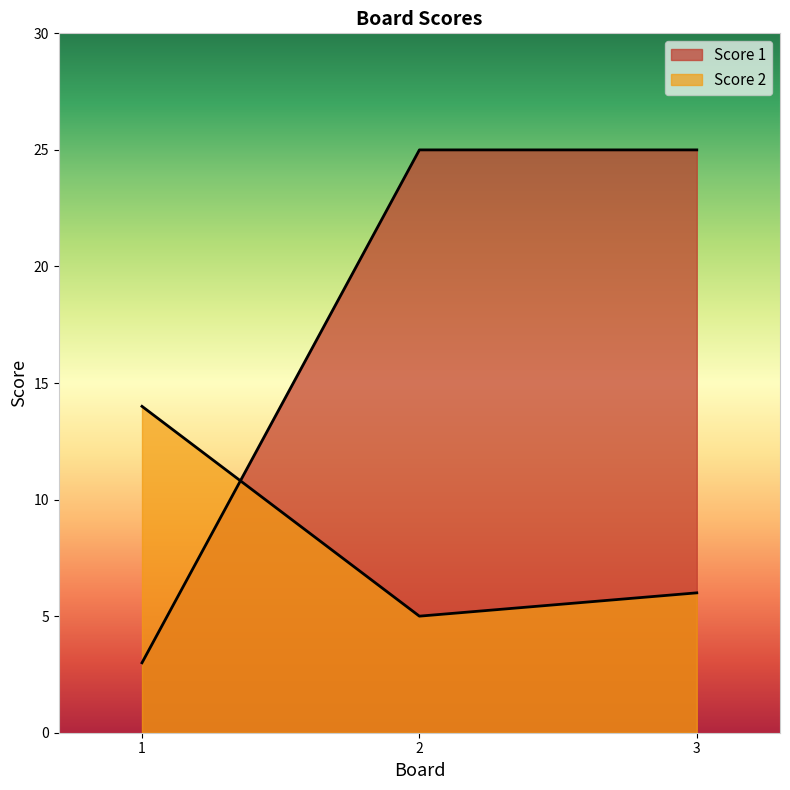

What is the sum of the Score 1 values at 3 and 1?

28